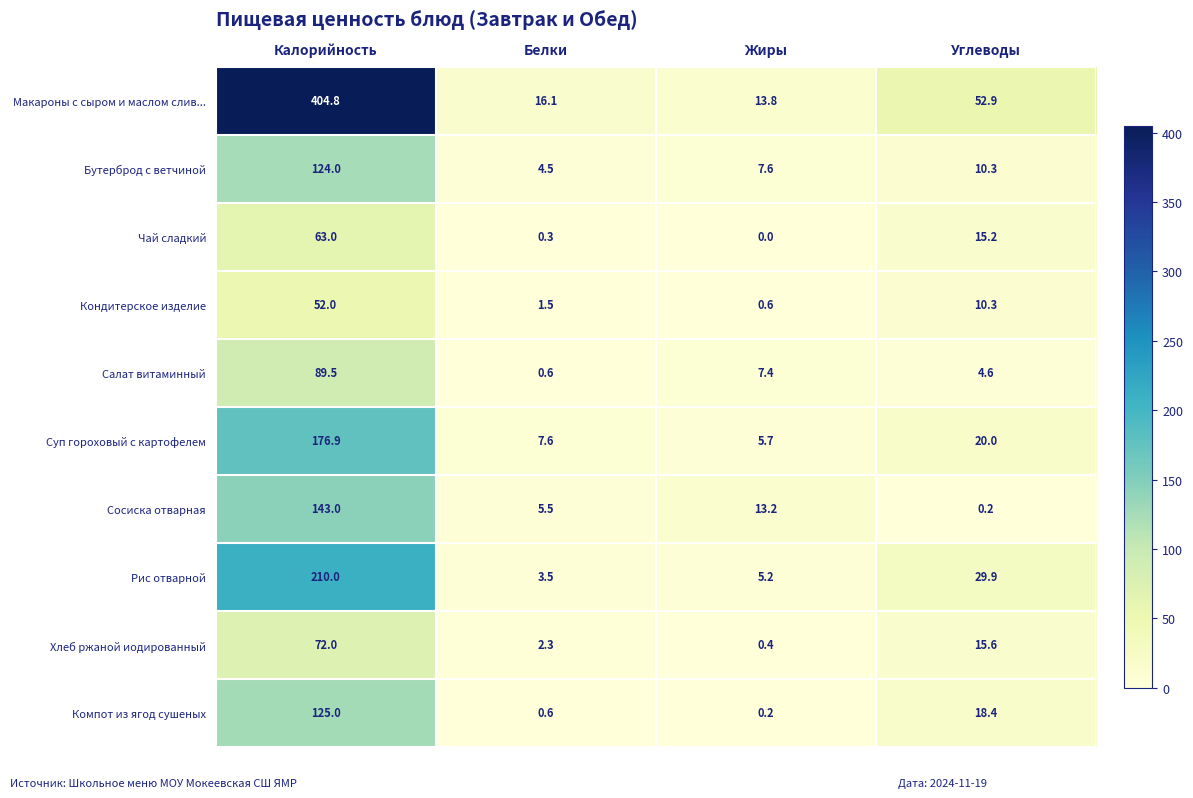

The value of Компот из ягод сушеных at Белки is 0.6. True or false?

True